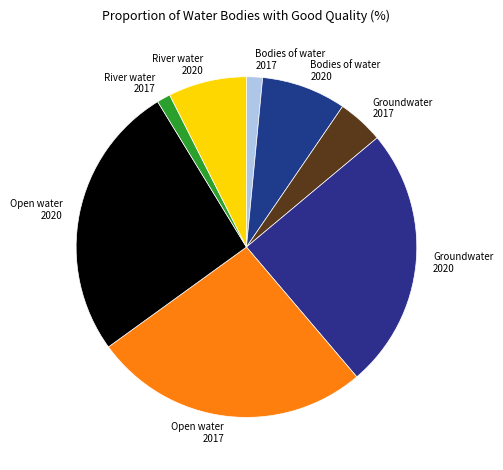

Is the sum of River water 2020 and River water 2017 greater than half?

No